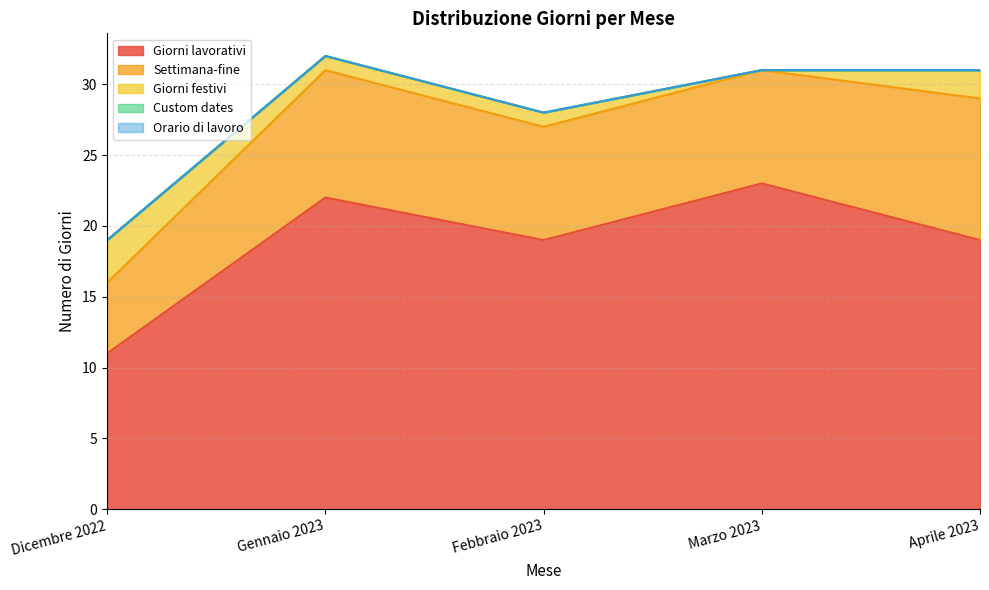

What are all the series names shown in the legend?

Giorni lavorativi, Settimana-fine, Giorni festivi, Custom dates, Orario di lavoro